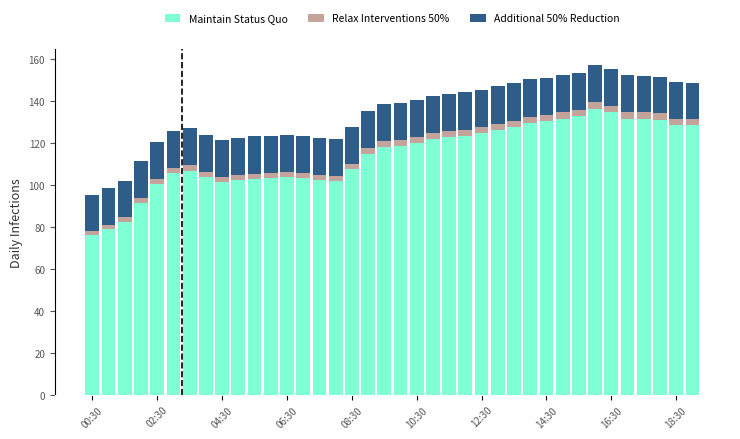

What is the difference between the maximum and minimum values in the Maintain Status Quo series?

60.1